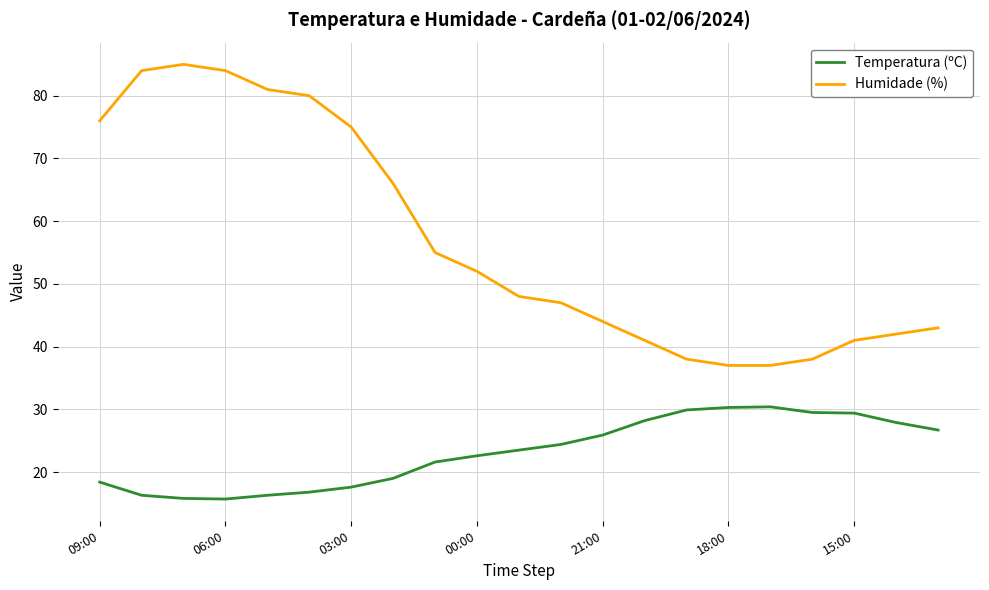

Rank the series by their maximum value, from highest to lowest.

Humidade (%), Temperatura (ºC)